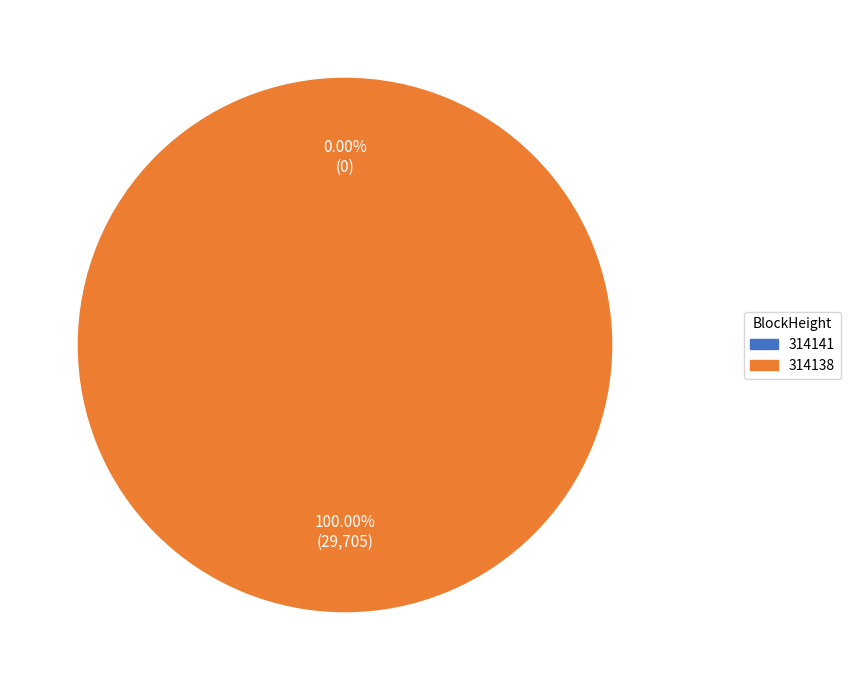

Count the number of slices in the pie.

2